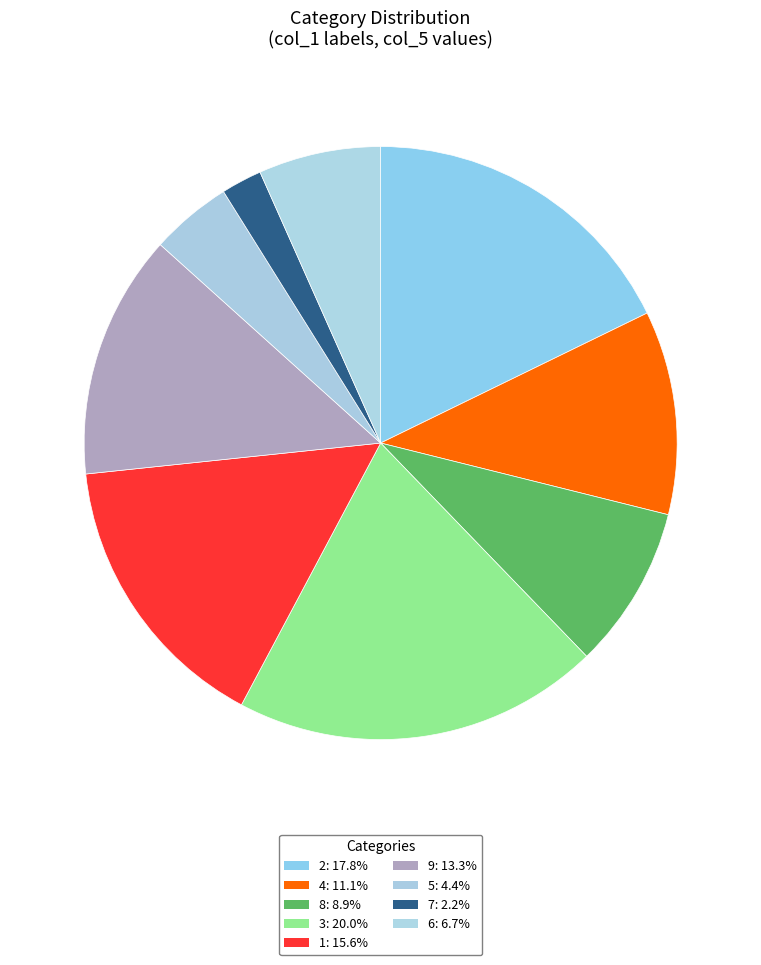

How many segments does this pie chart have?

9